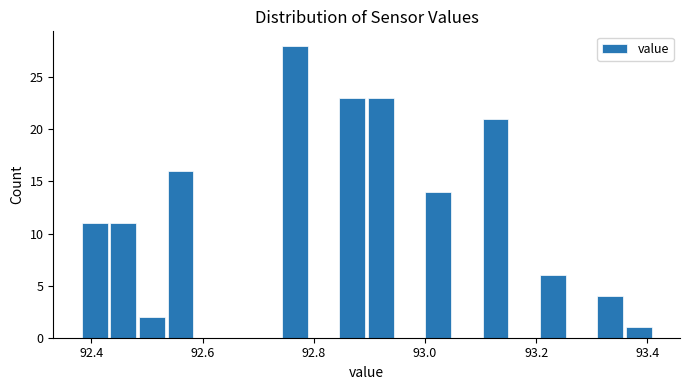

Around what value on the x-axis is the tallest bar? Give the approximate position of its centre, as read against the axis.

92.76